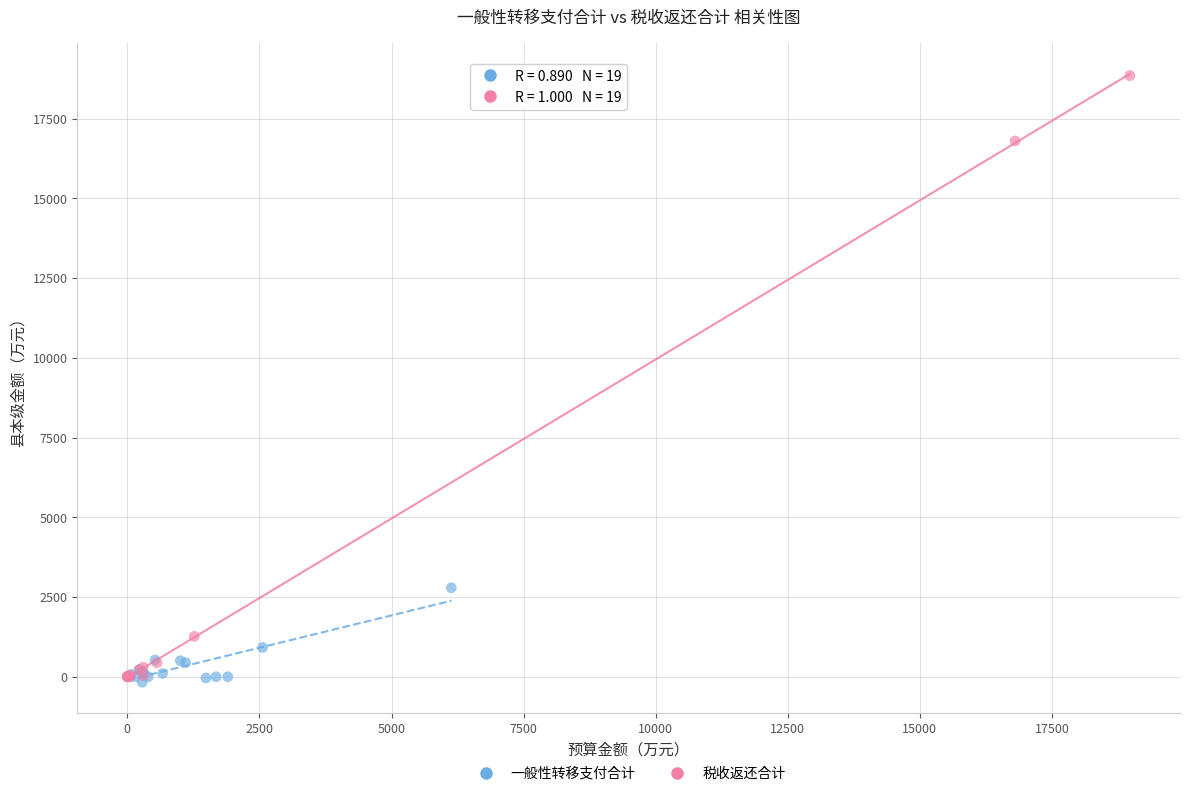

Which series contains the highest Y value?

税收返还合计